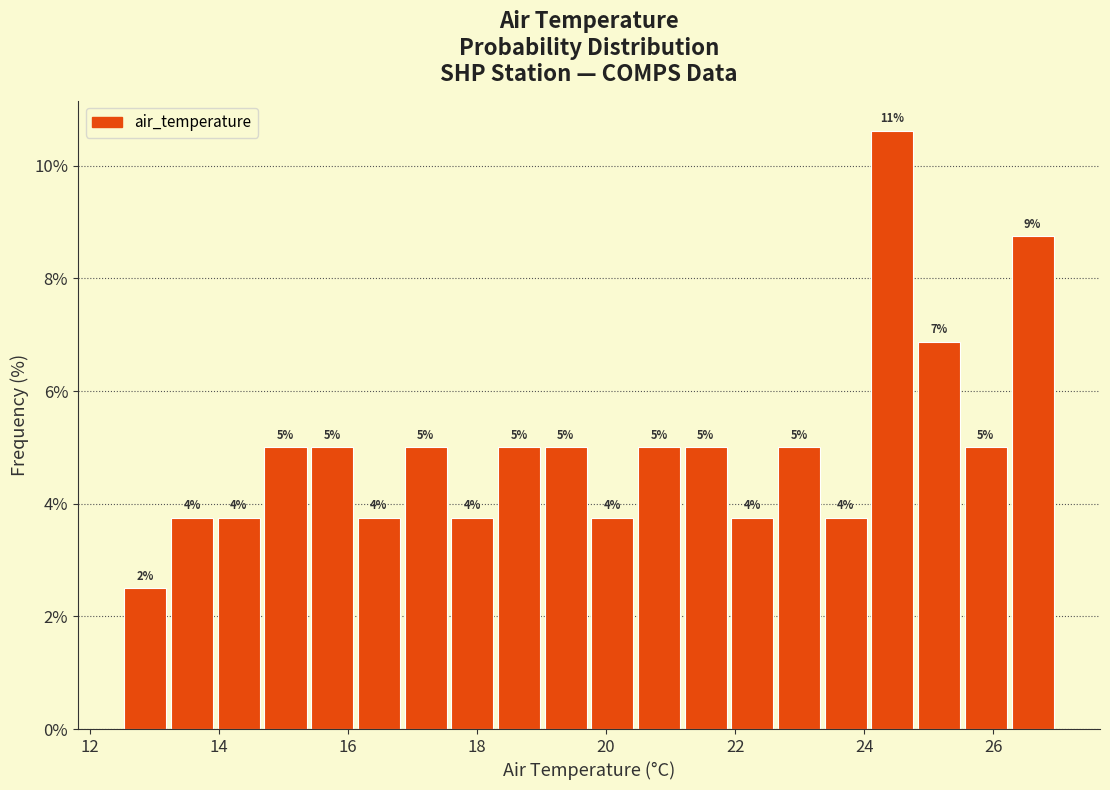

Around what value on the x-axis is the tallest bar? Give the approximate position of its centre, as read against the axis.

24.4